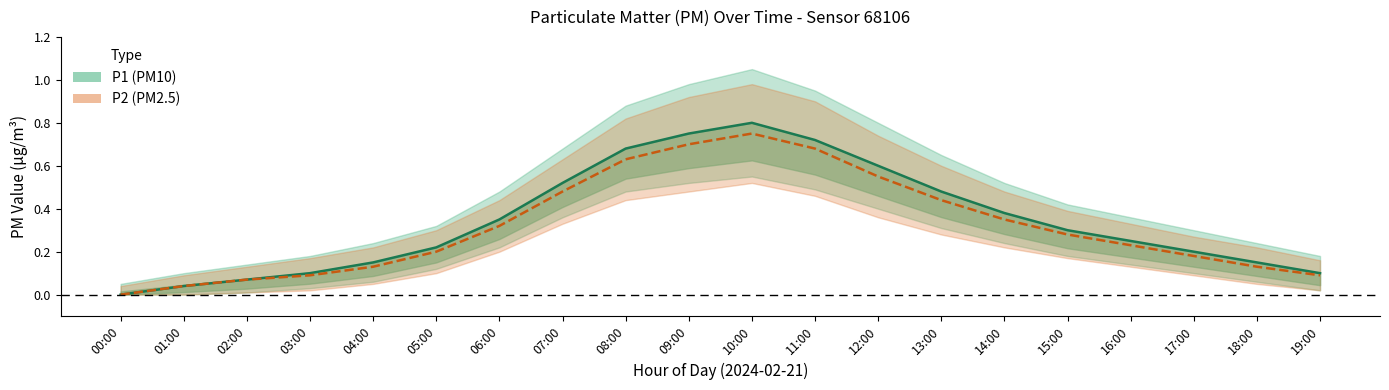

What is the label of the 1st point from the right?

19:00